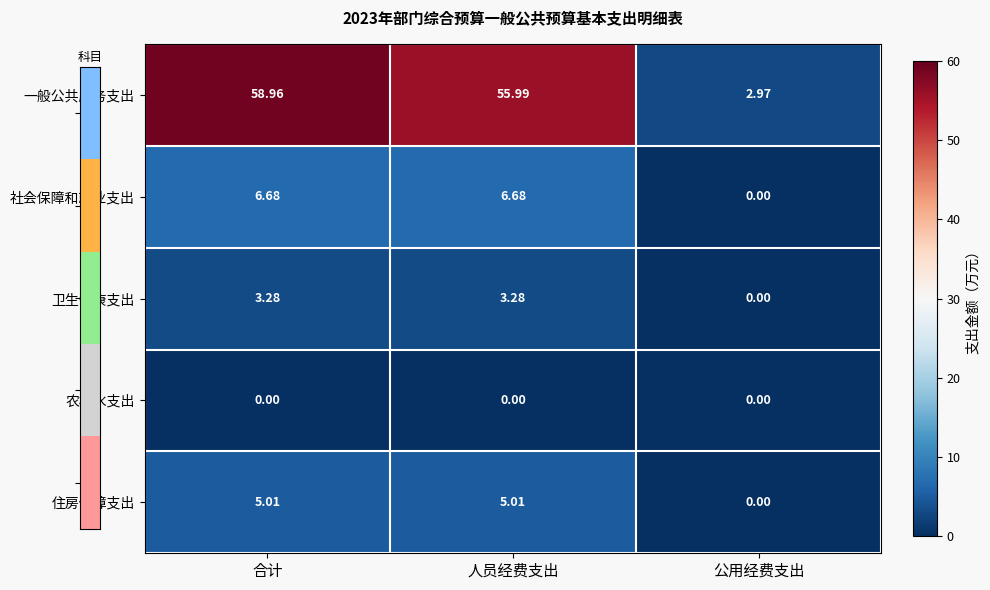

How many positive values does the 社会保障和就业支出 series have?

2